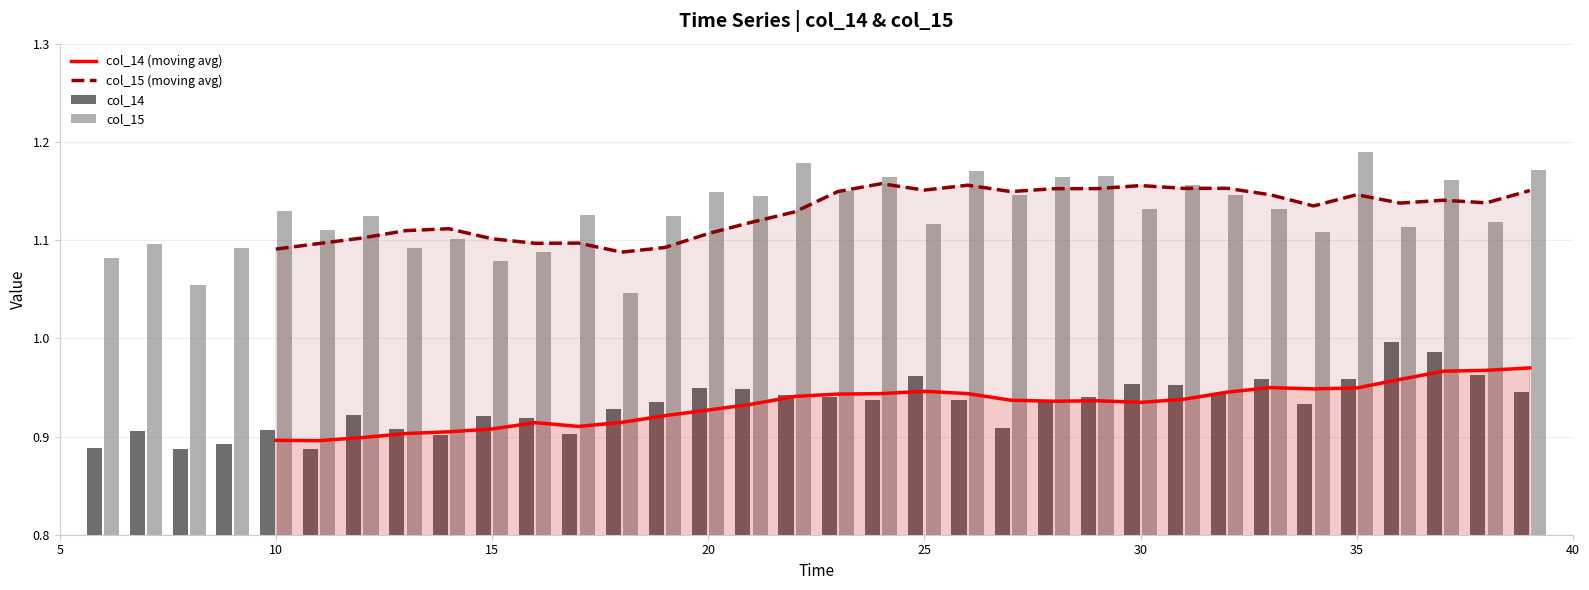

What is the difference between the second highest and second lowest values in the col_15 (moving avg) series?

0.1